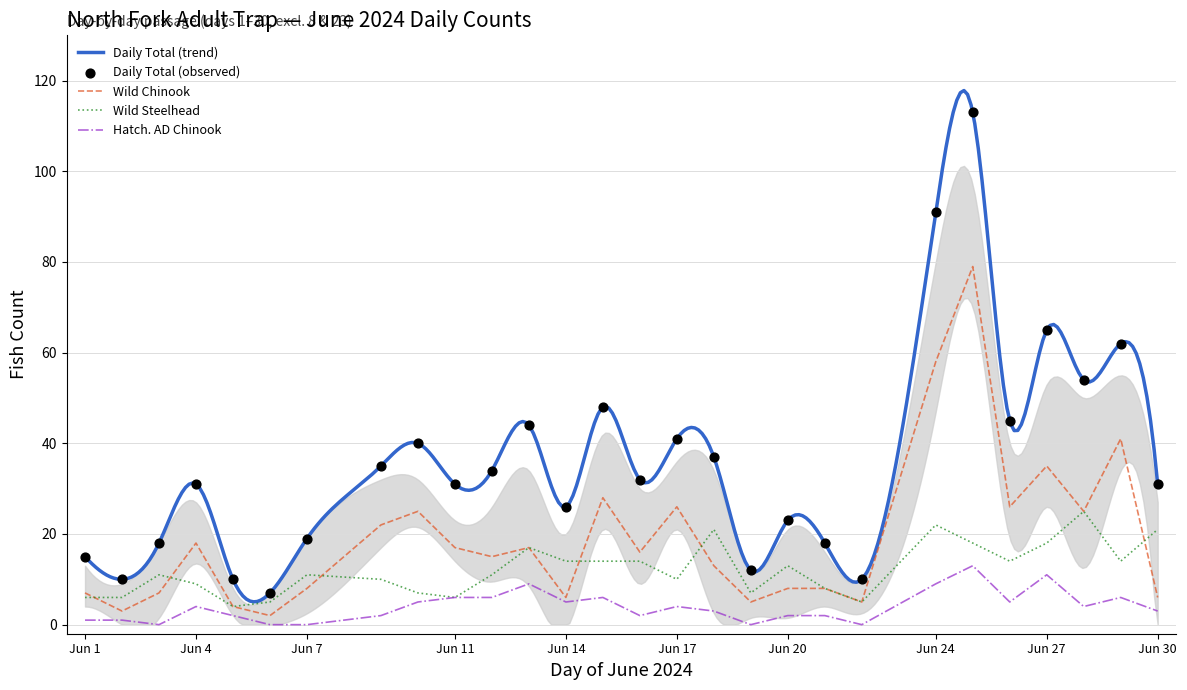

At which category is the sum across all series the highest?

25